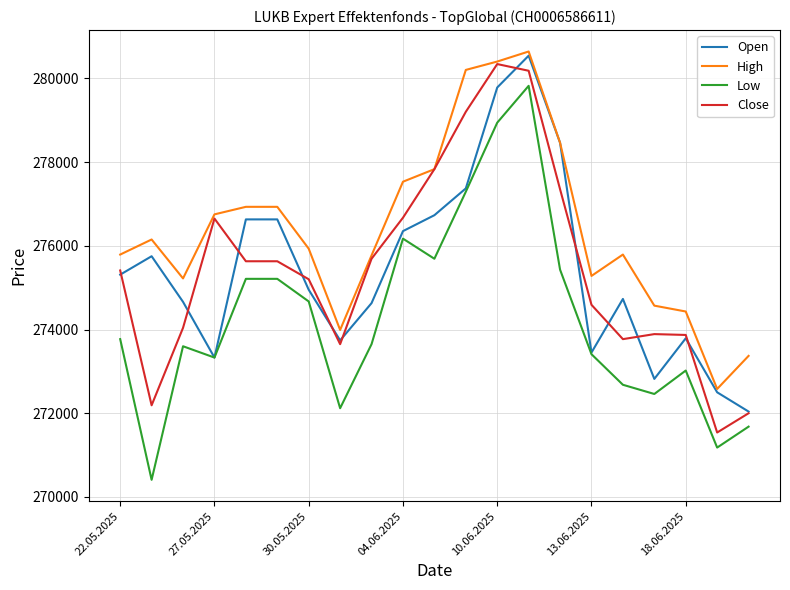

Which series has the largest total across all categories?

High